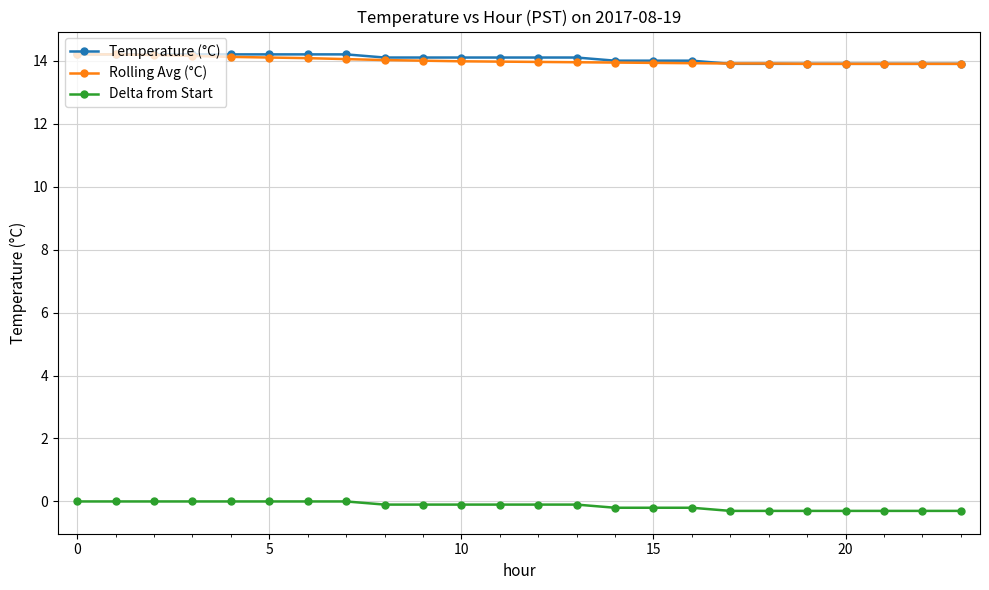

How many lines are shown in the chart?

3